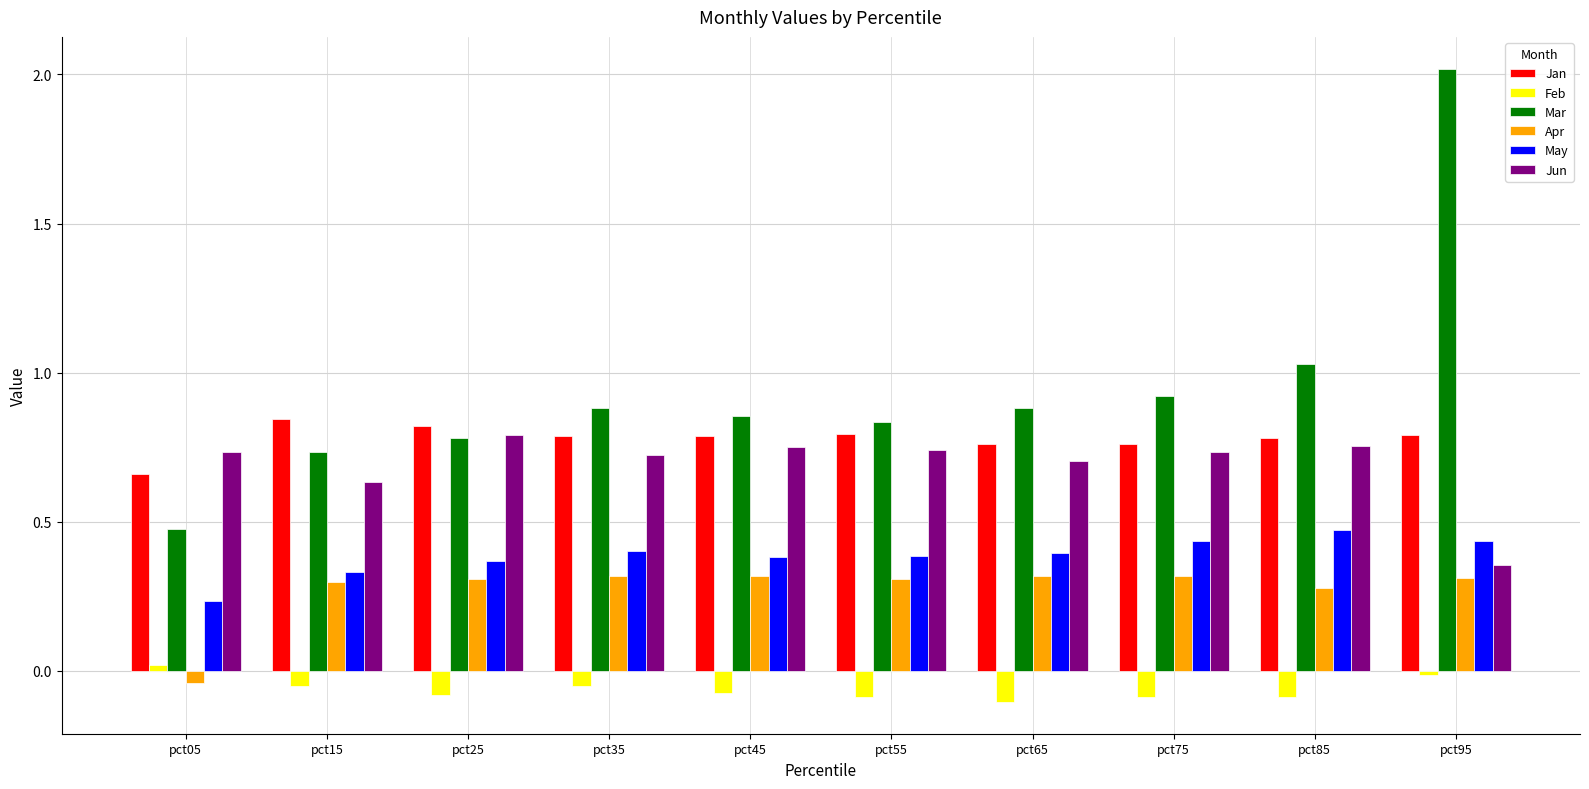

What is the maximum value for Mar?

2.0